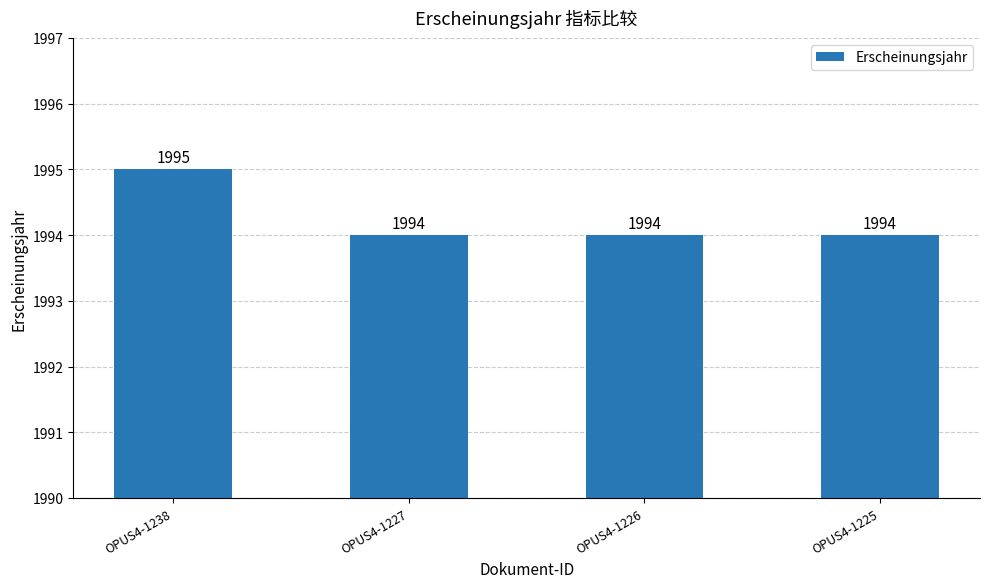

Reading left to right, transcribe all the data shown in this chart.

1995	1994	1994	1994